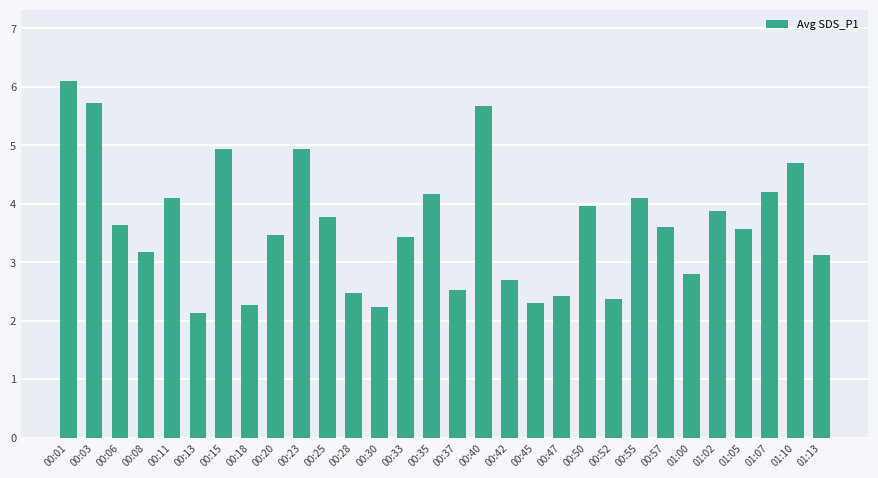

Reading left to right, list all the values displayed in this chart.

6.1	5.7	3.6	3.2	4.1	2.1	4.9	2.3	3.5	4.9	3.8	2.5	2.2	3.4	4.2	2.5	5.7	2.7	2.3	2.4	4.0	2.4	4.1	3.6	2.8	3.9	3.6	4.2	4.7	3.1